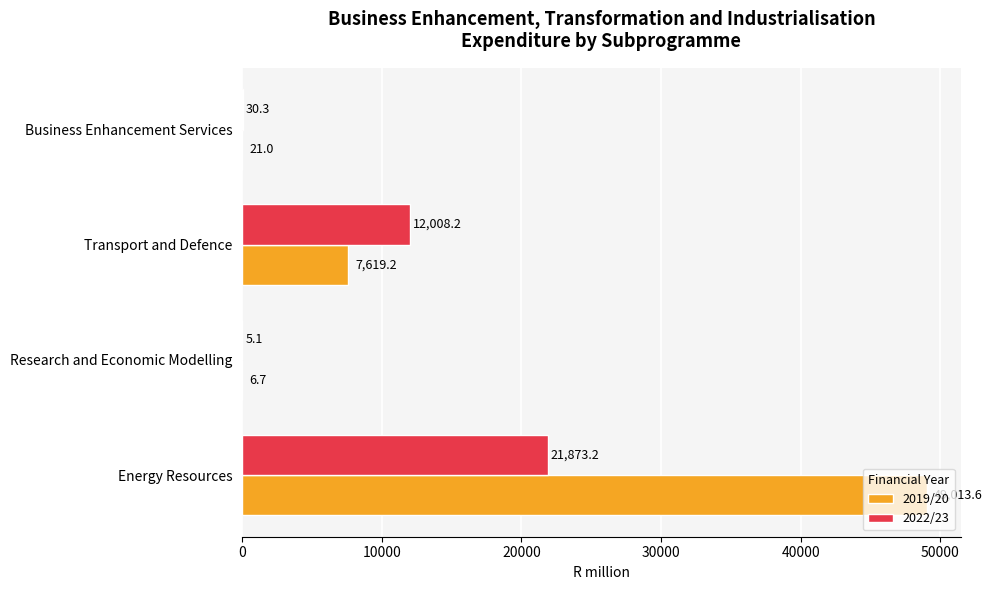

Where is 2019/20 nearest to the value 24510?

Transport and Defence